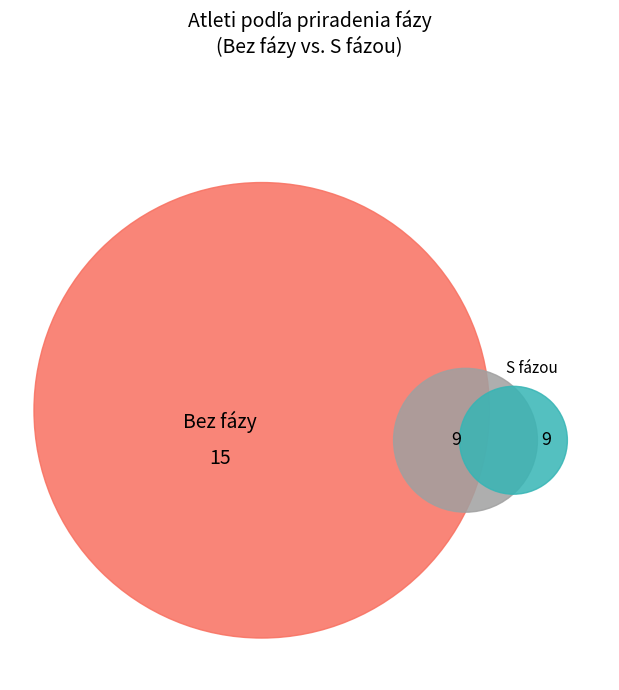

Is it true that 400 m prekážok is 28% of the pie?

False